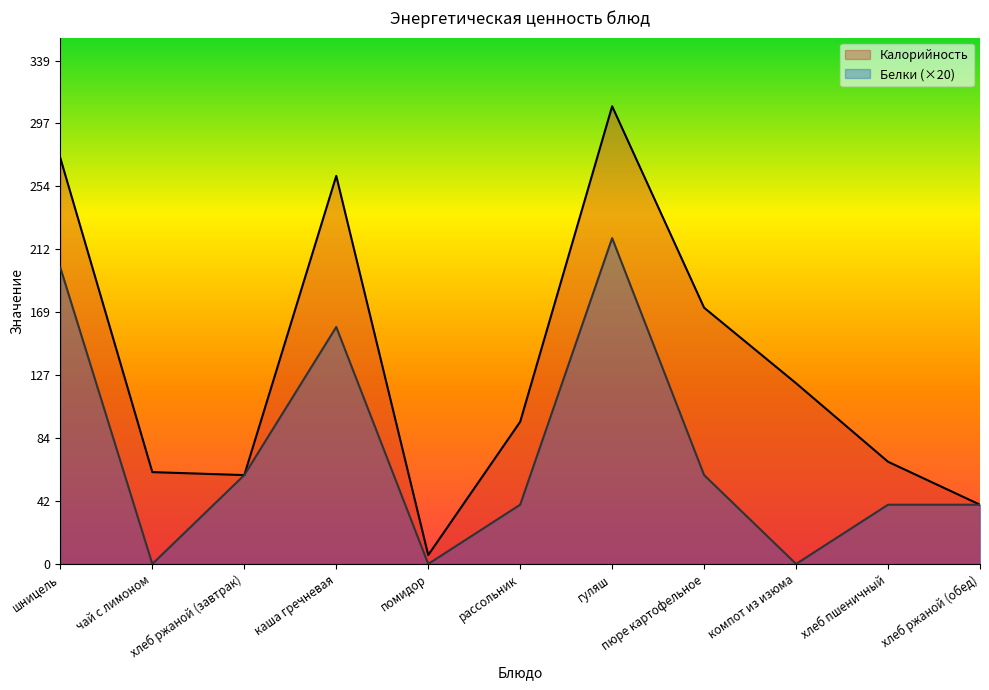

True or false: Калорийность and Белки cross at least once.

False